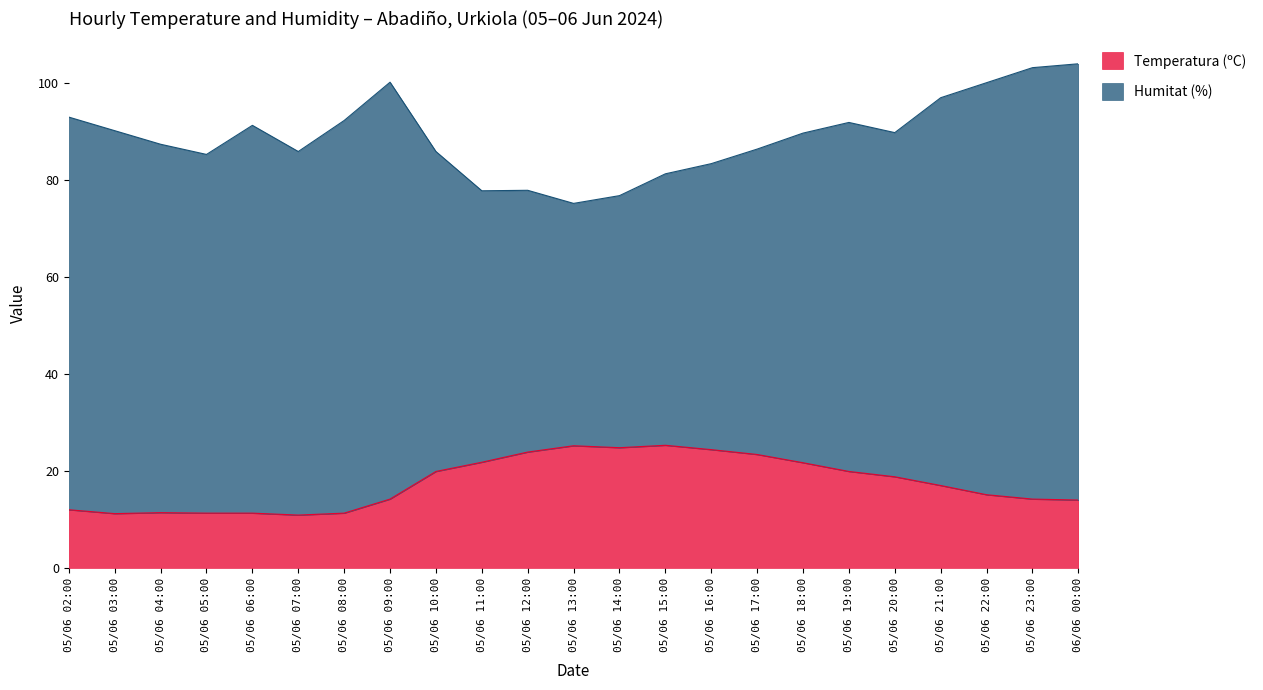

Rank the categories by value from highest to lowest.

05/06 15:00, 05/06 13:00, 05/06 14:00, 05/06 16:00, 05/06 12:00, 05/06 17:00, 05/06 11:00, 05/06 18:00, 05/06 10:00, 05/06 19:00, 05/06 20:00, 05/06 21:00, 05/06 22:00, 05/06 09:00, 05/06 23:00, 06/06 00:00, 05/06 02:00, 05/06 04:00, 05/06 05:00, 05/06 06:00, 05/06 08:00, 05/06 03:00, 05/06 07:00